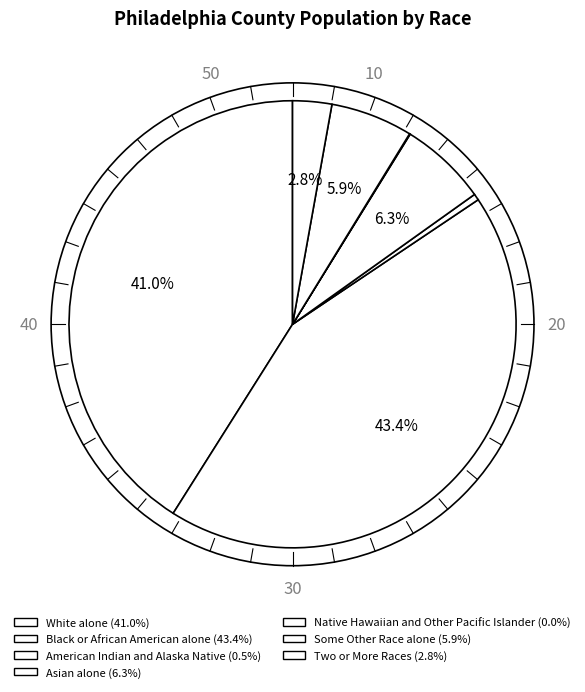

The American Indian and Alaska Native slice represents 1% of the pie. True or false?

False